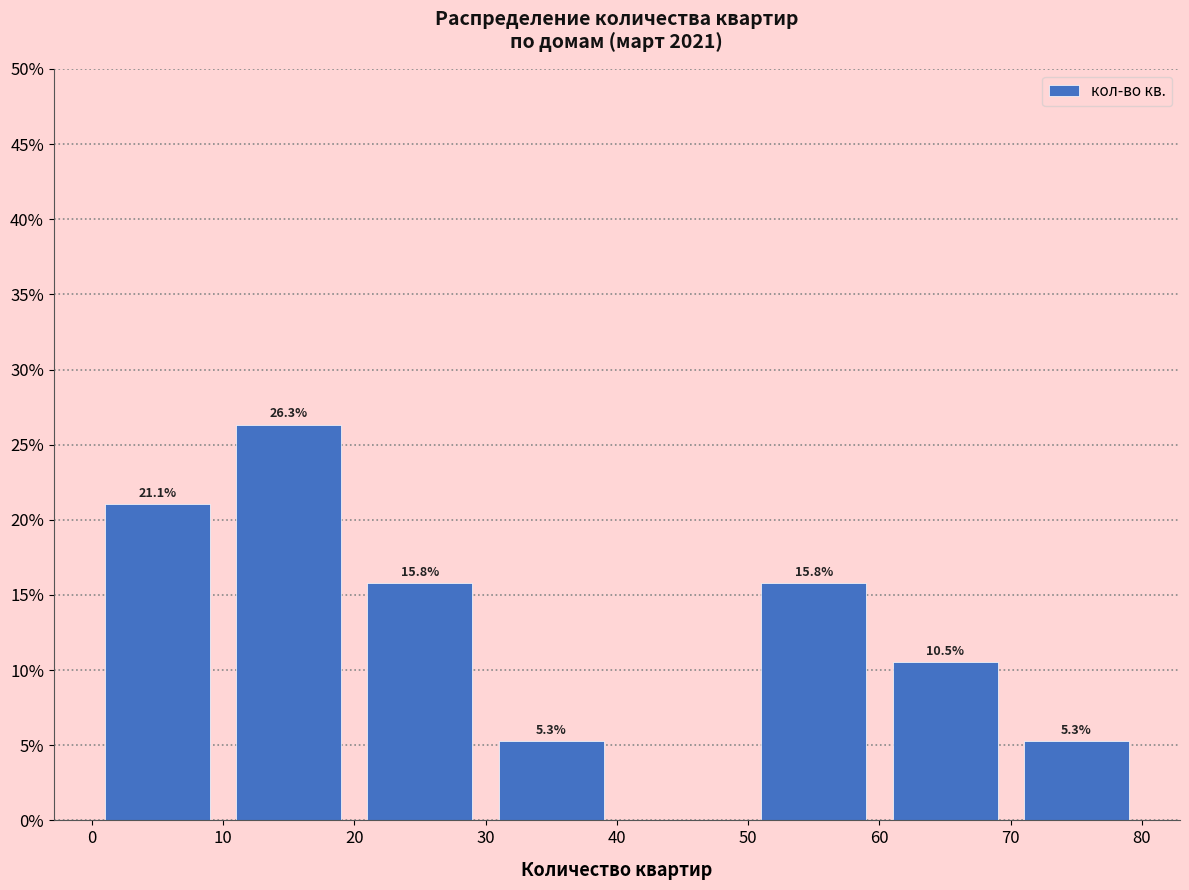

Which range on the x-axis has the tallest bar?

10 to 20